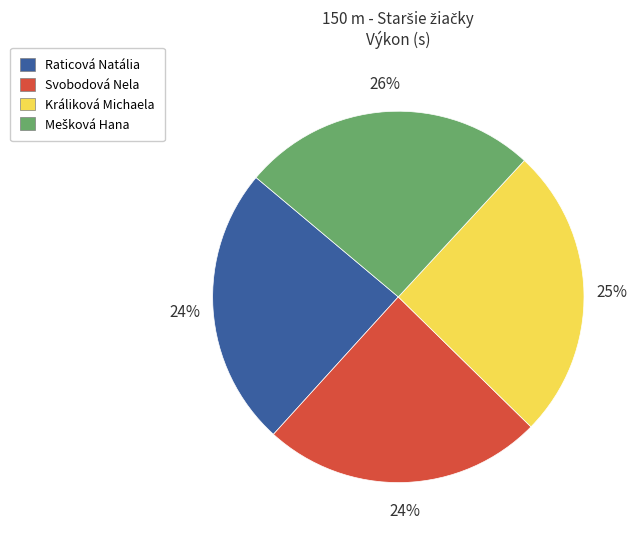

The Raticová Natália slice represents 24% of the pie. True or false?

True